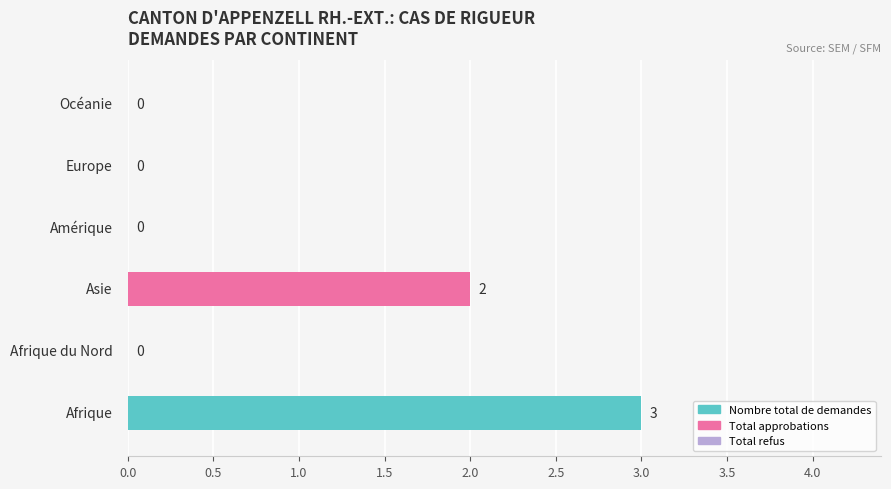

What is the maximum value shown in the chart?

3